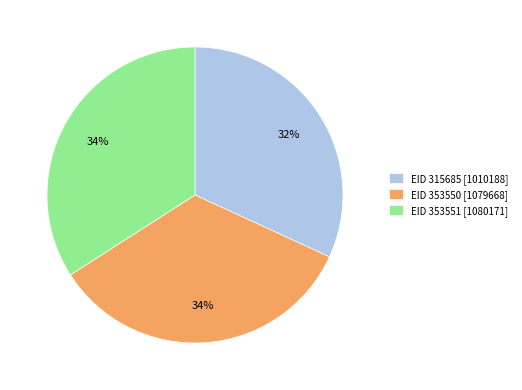

Do EID 353550 [1079668] and EID 353551 [1080171] together represent more than half of the pie?

Yes